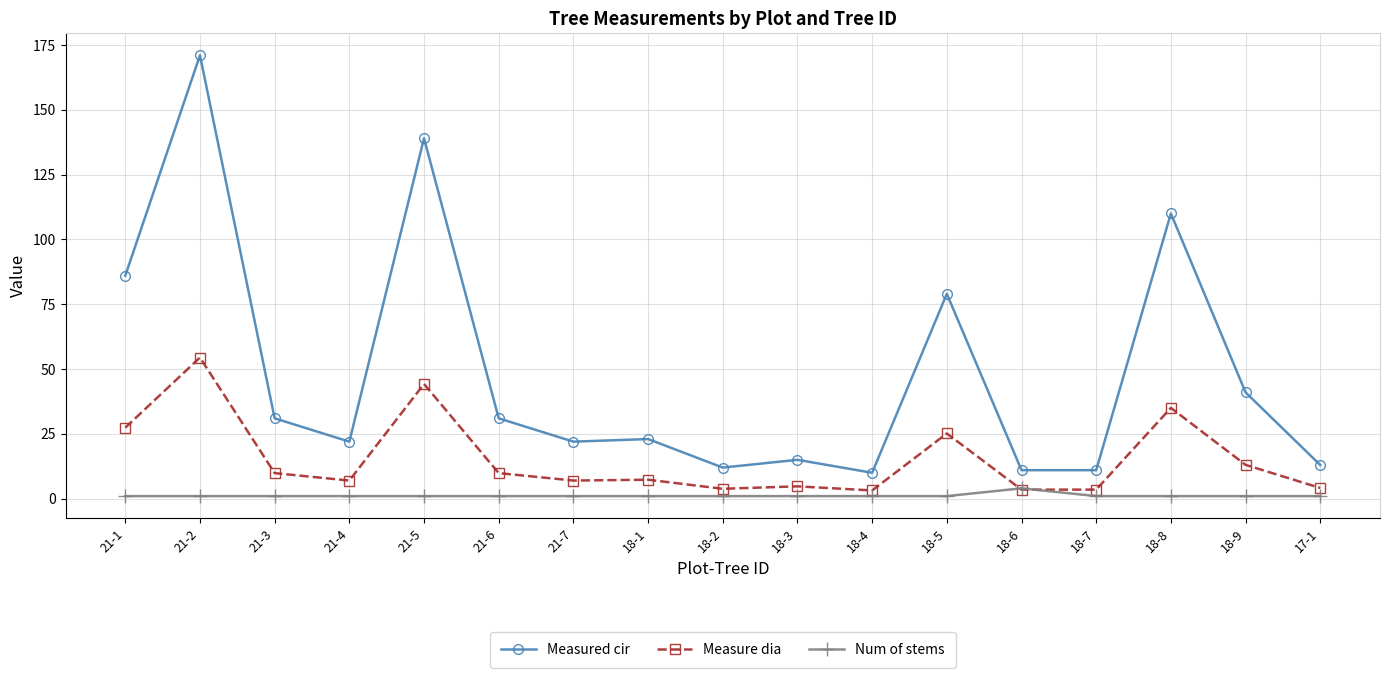

Which series has the largest total across all categories?

Measured cir